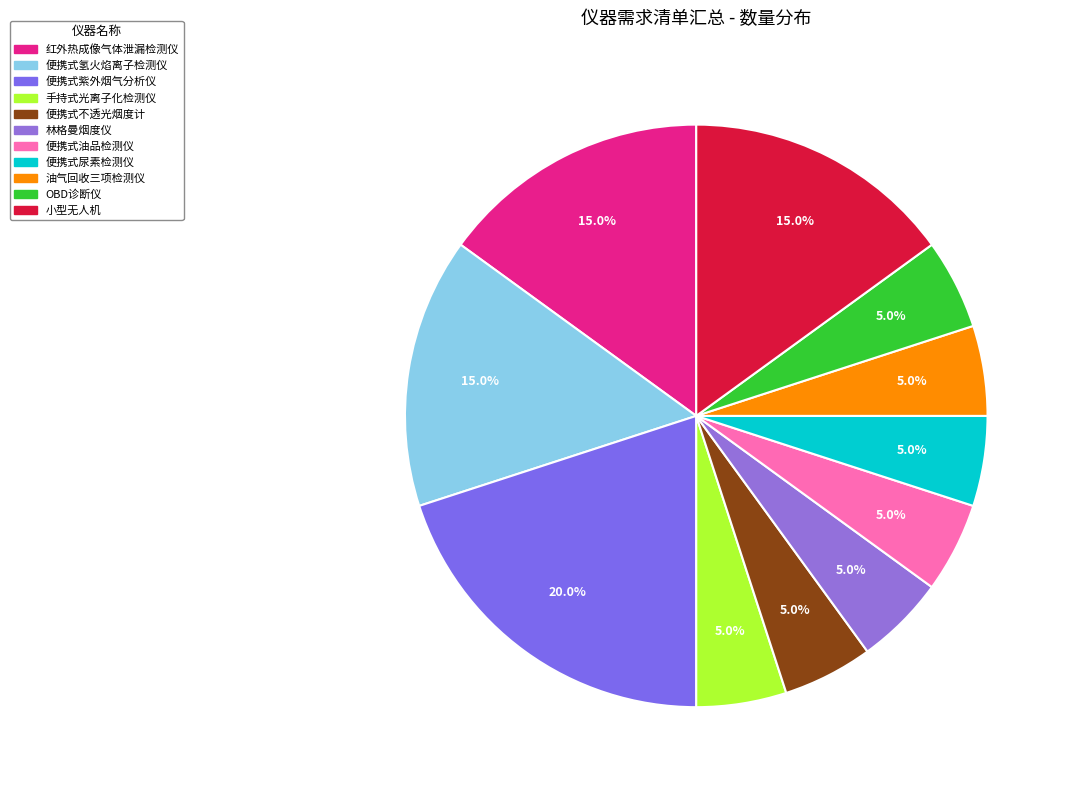

What is the smallest slice in the pie chart?

手持式光离子化检测仪